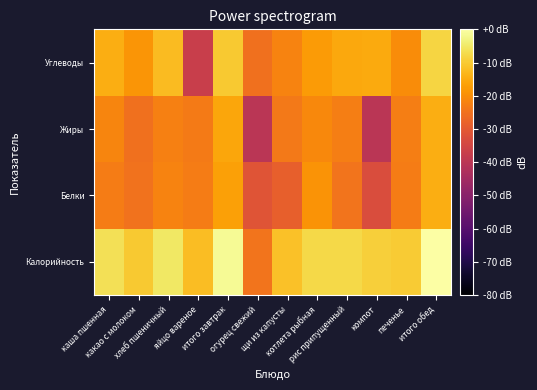

Which category has the highest value across all series?

итого обед